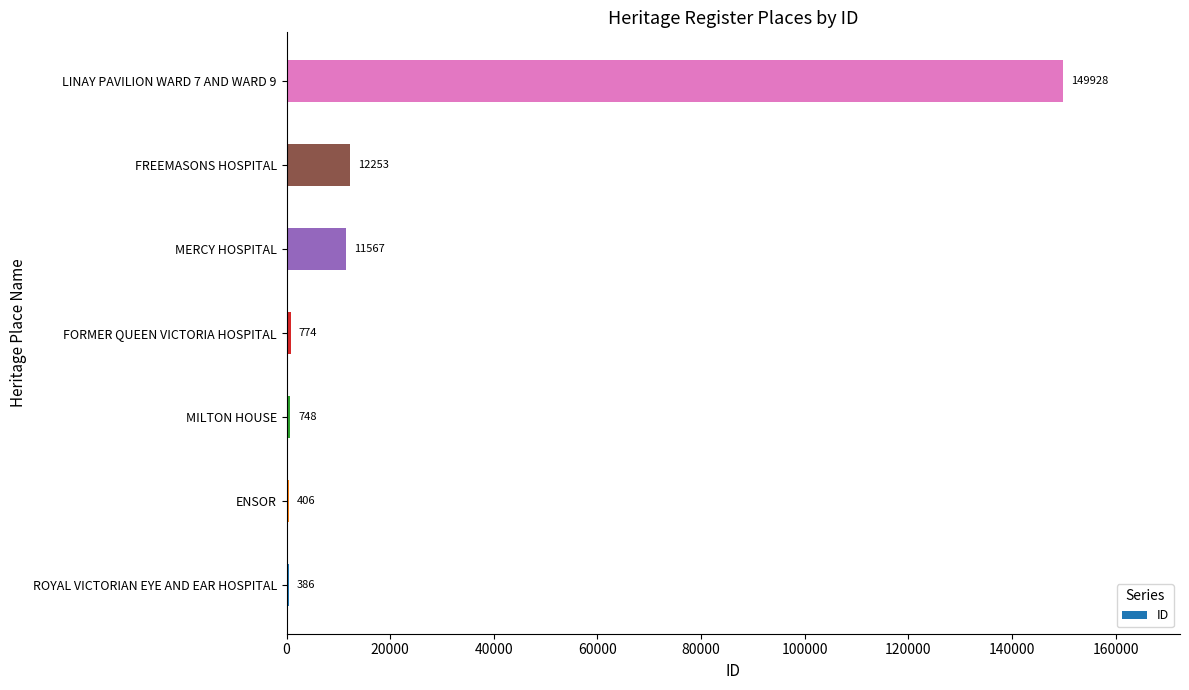

Reading top to bottom, what are all the values shown in this chart?

LINAY PAVILION WARD 7 AND WARD 9=149928	FREEMASONS HOSPITAL=12253	MERCY HOSPITAL=11567	FORMER QUEEN VICTORIA HOSPITAL=774	MILTON HOUSE=748	ENSOR=406	ROYAL VICTORIAN EYE AND EAR HOSPITAL=386